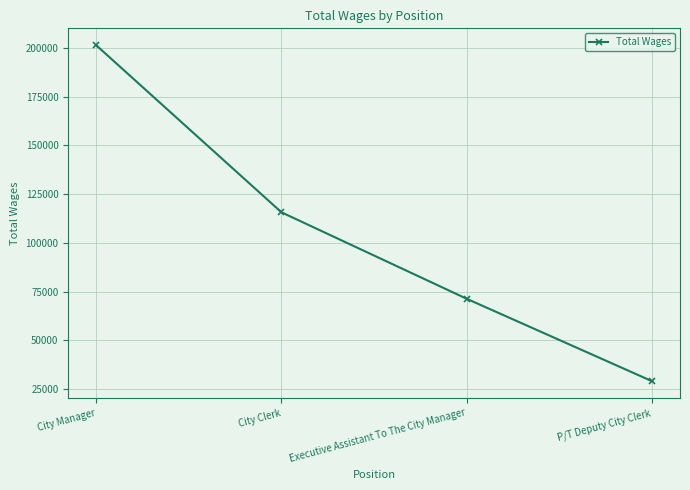

At which label does the data first exceed 115628?

City Manager